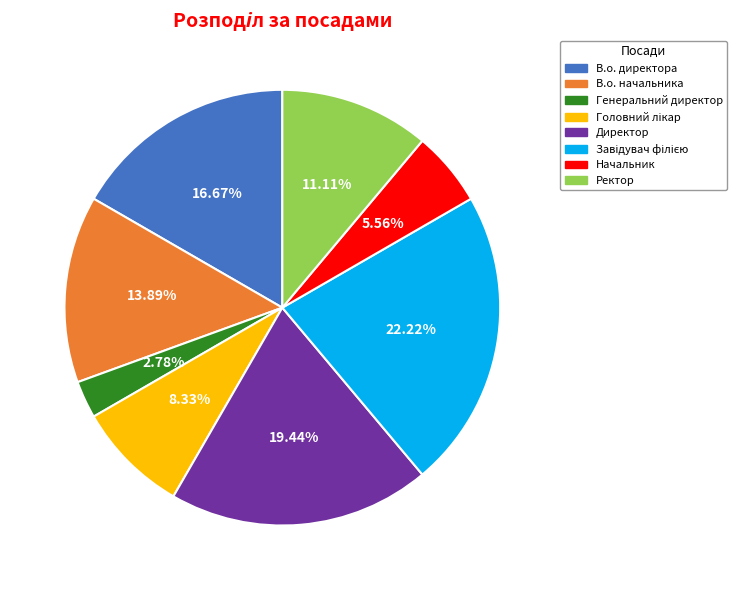

What percentage is the Генеральний директор slice, to the nearest percent?

3%